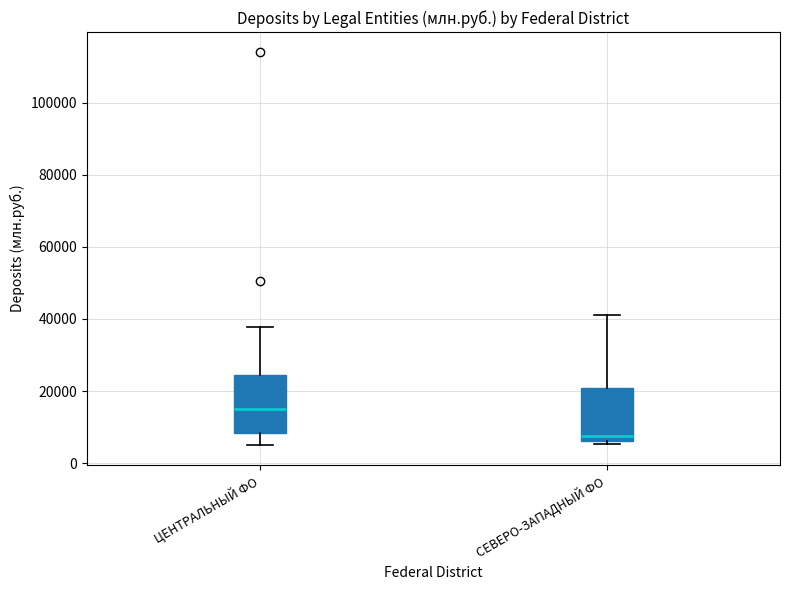

Reading left to right, transcribe this box plot: for each box, give where its median line is, the range the box spans, and where its two whiskers end, as read against the y-axis. The values are not printed on the chart, so give them approximately, as read against the axis.

ЦЕНТРАЛЬНЫЙ ФО: median 16000, box 8000 to 24000, whiskers 4000 to 38000
СЕВЕРО-ЗАПАДНЫЙ ФО: median 8000, box 6000 to 20000, whiskers 6000 (just below the box's lower edge) to 40000